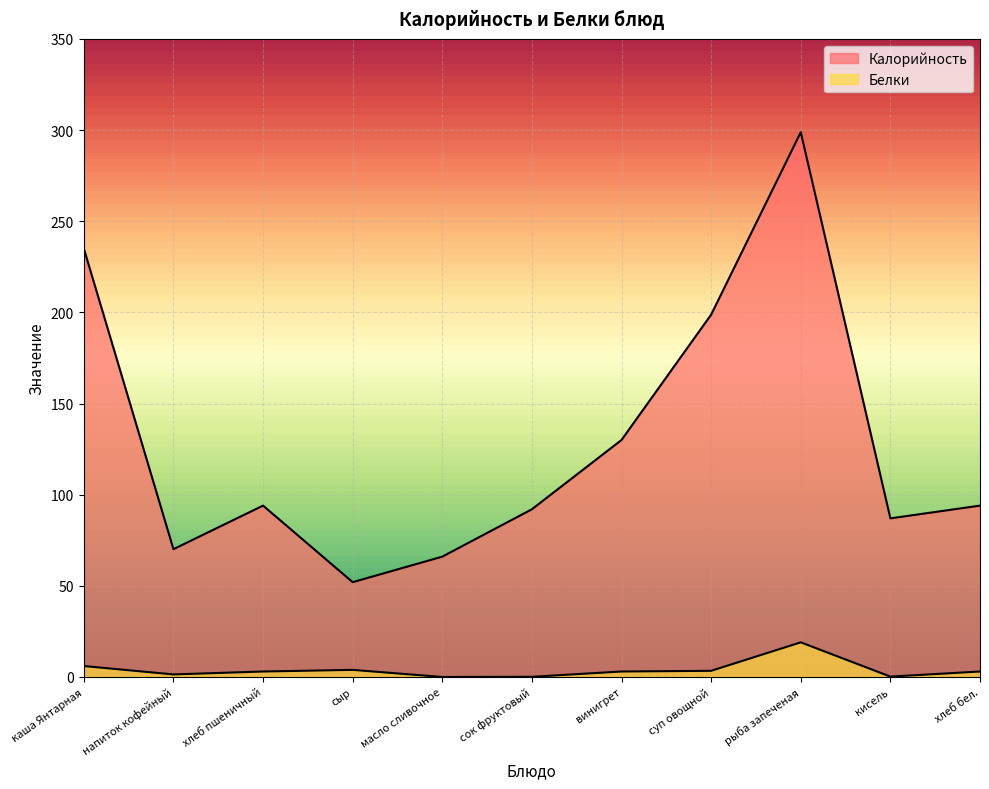

Rank the series by their maximum value, from highest to lowest.

Калорийность, Белки